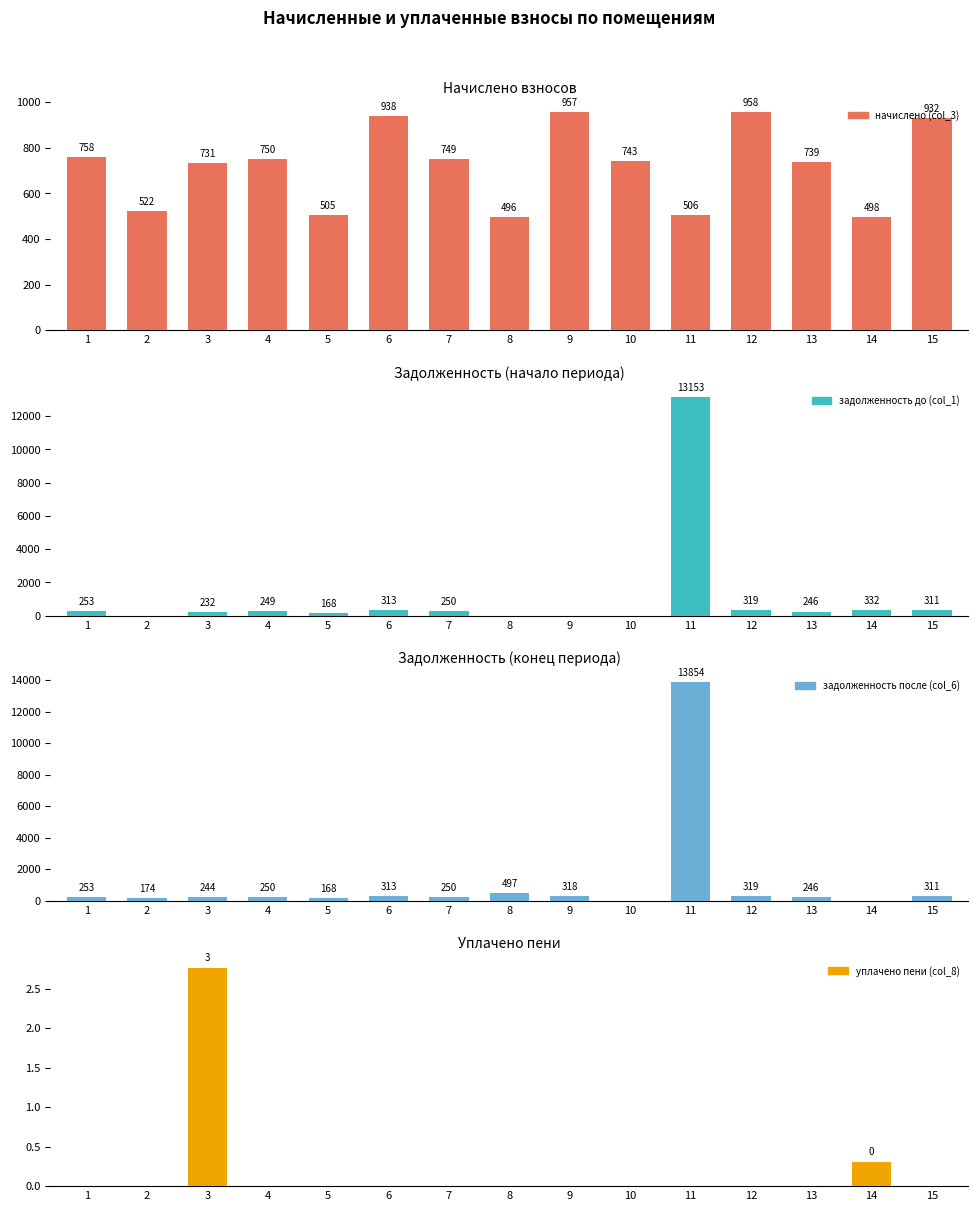

At which label does задолженность после (col_6) reach its peak?

11